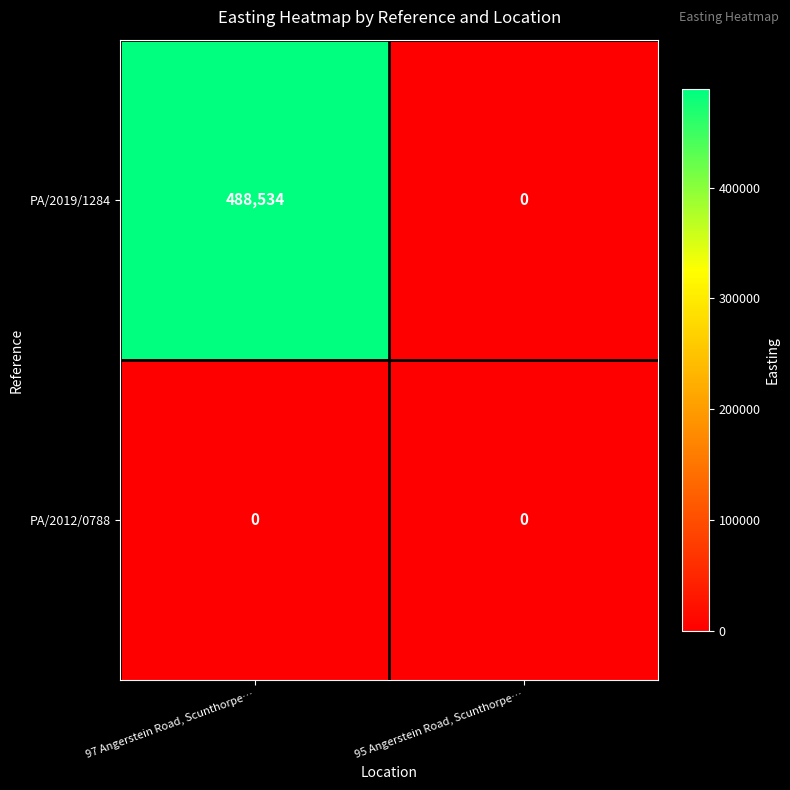

What is the maximum value shown in the chart?

488534